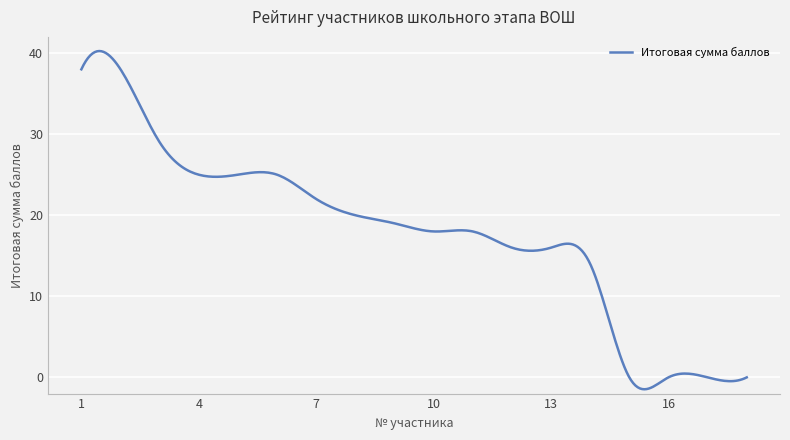

What is the difference between the maximum and minimum values?

41.7